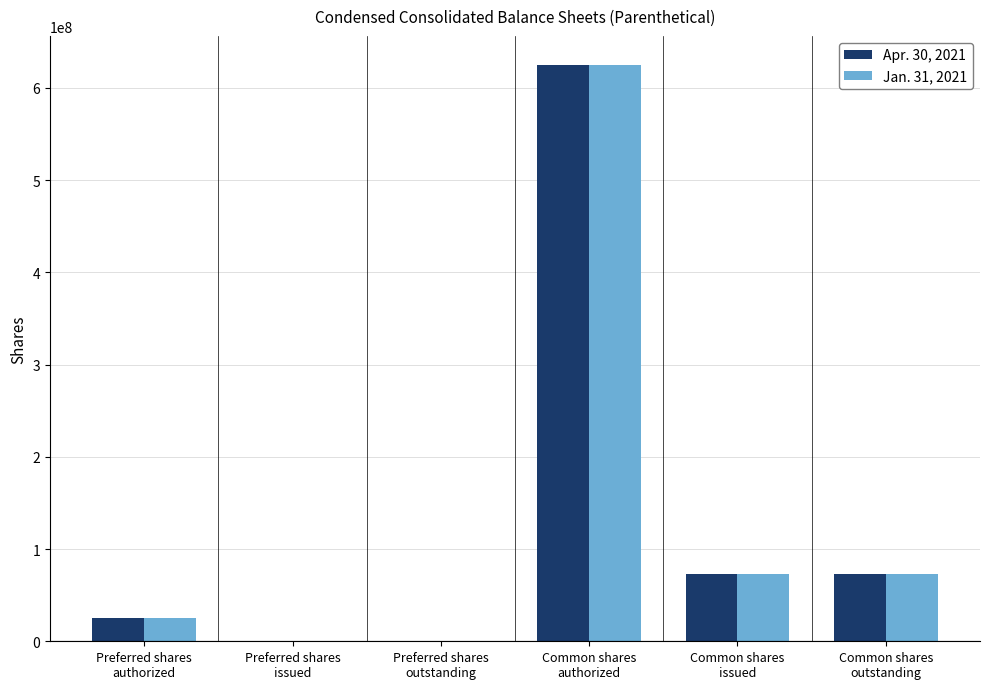

What is the maximum value shown in the chart?

625000000